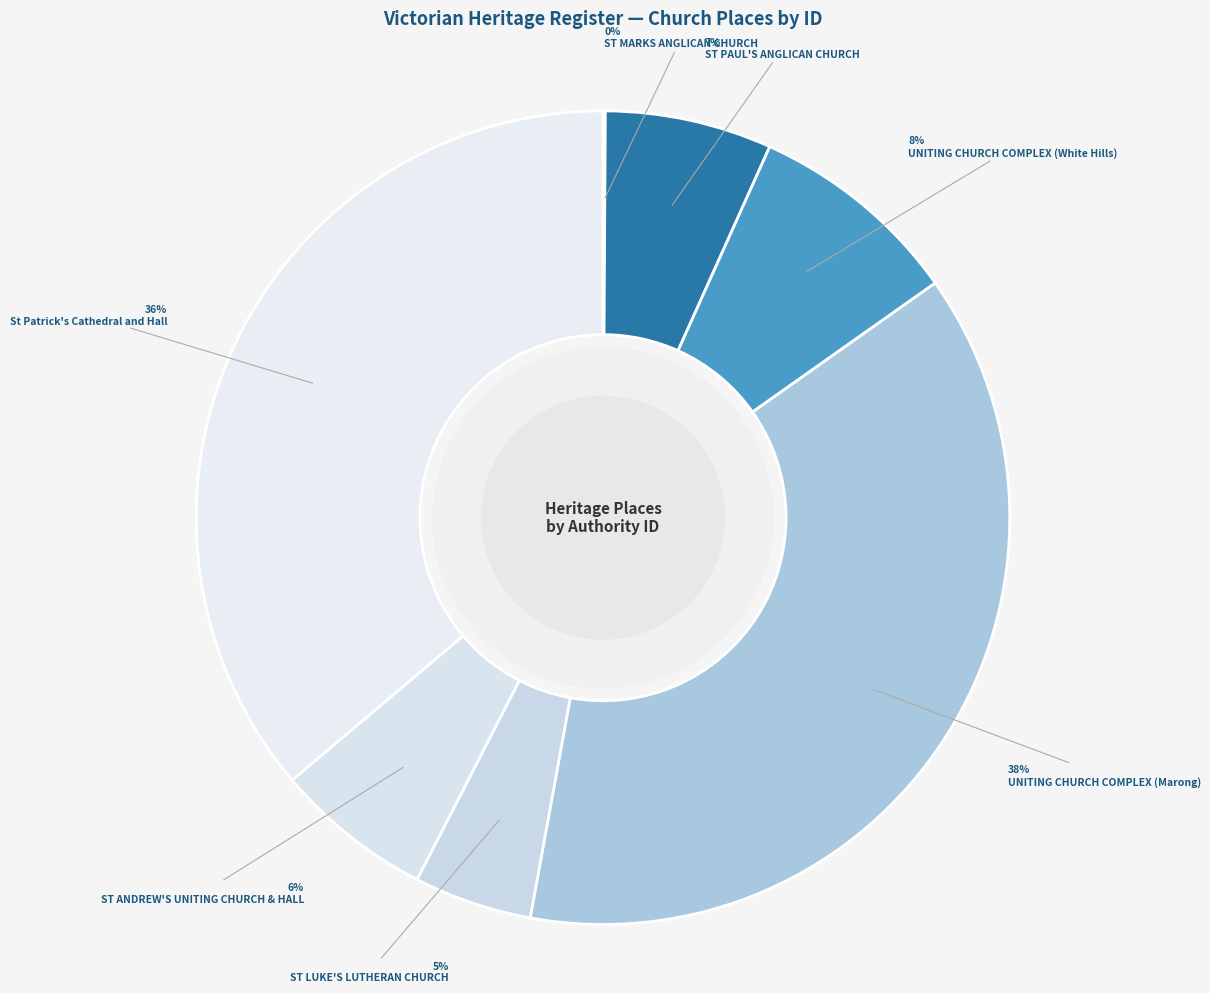

How many slices are in this pie chart?

7